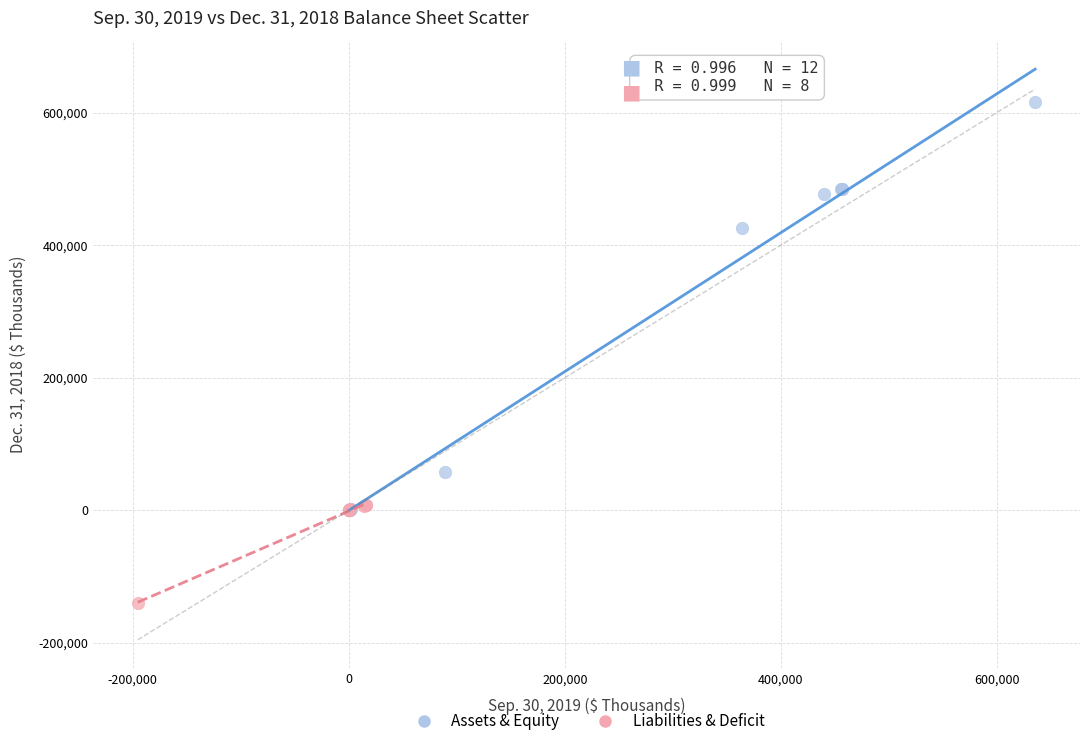

Which series has the largest Y range (max minus min)?

Assets & Equity